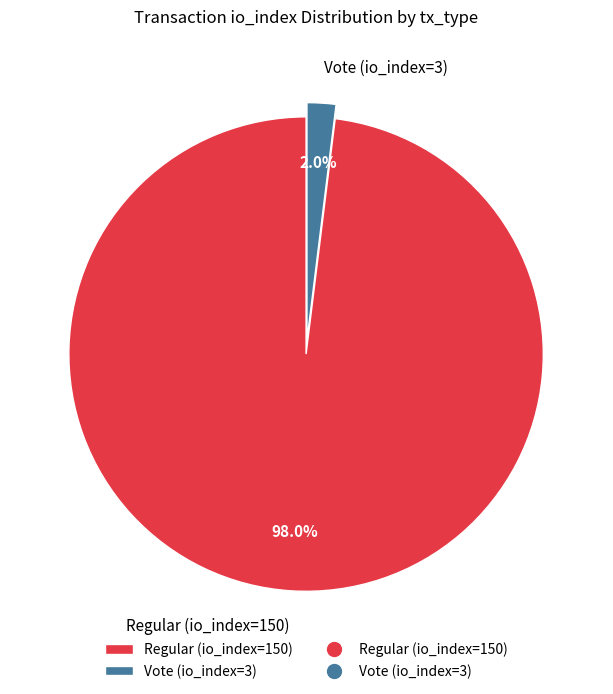

To the nearest percent, what portion does Regular (io_index=150) represent?

98%